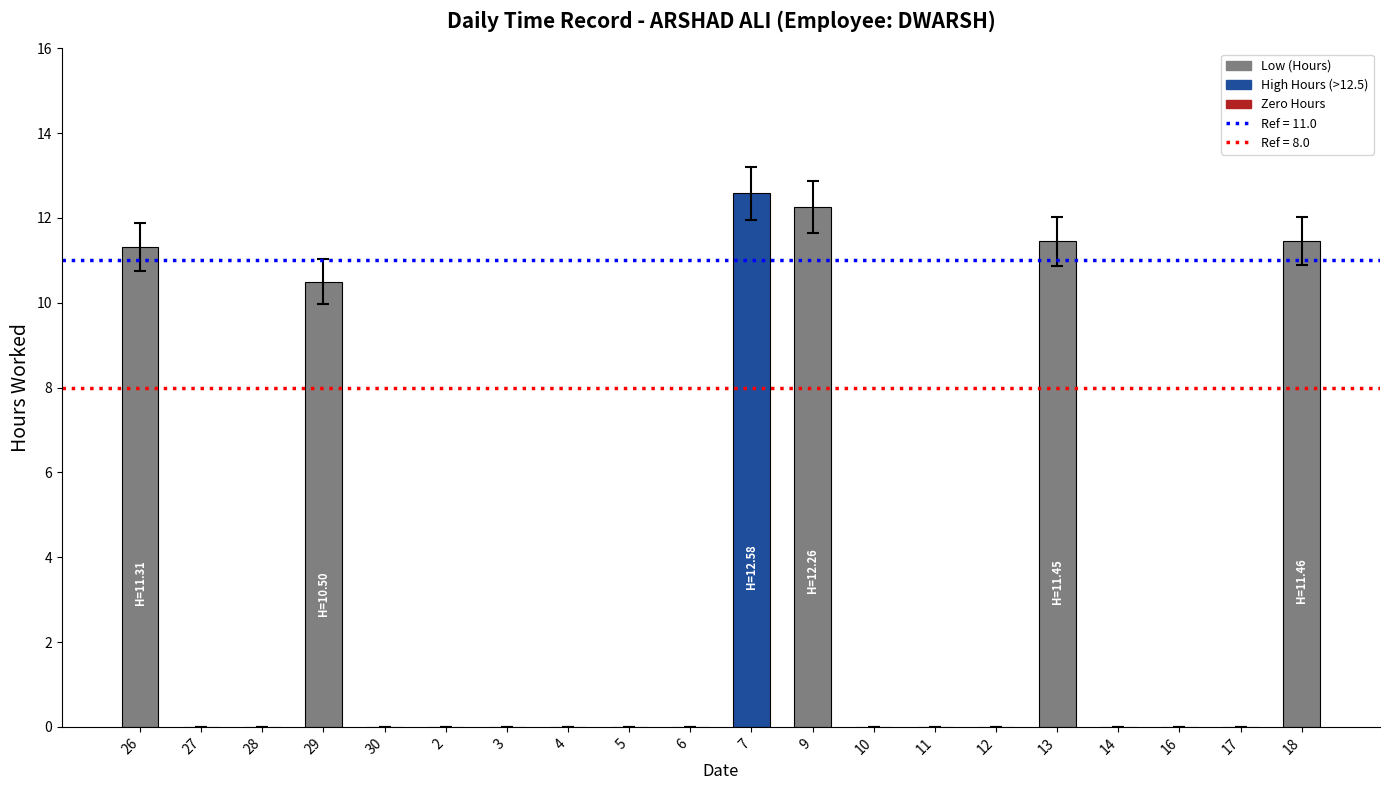

Which label corresponds to the largest value in the chart?

7